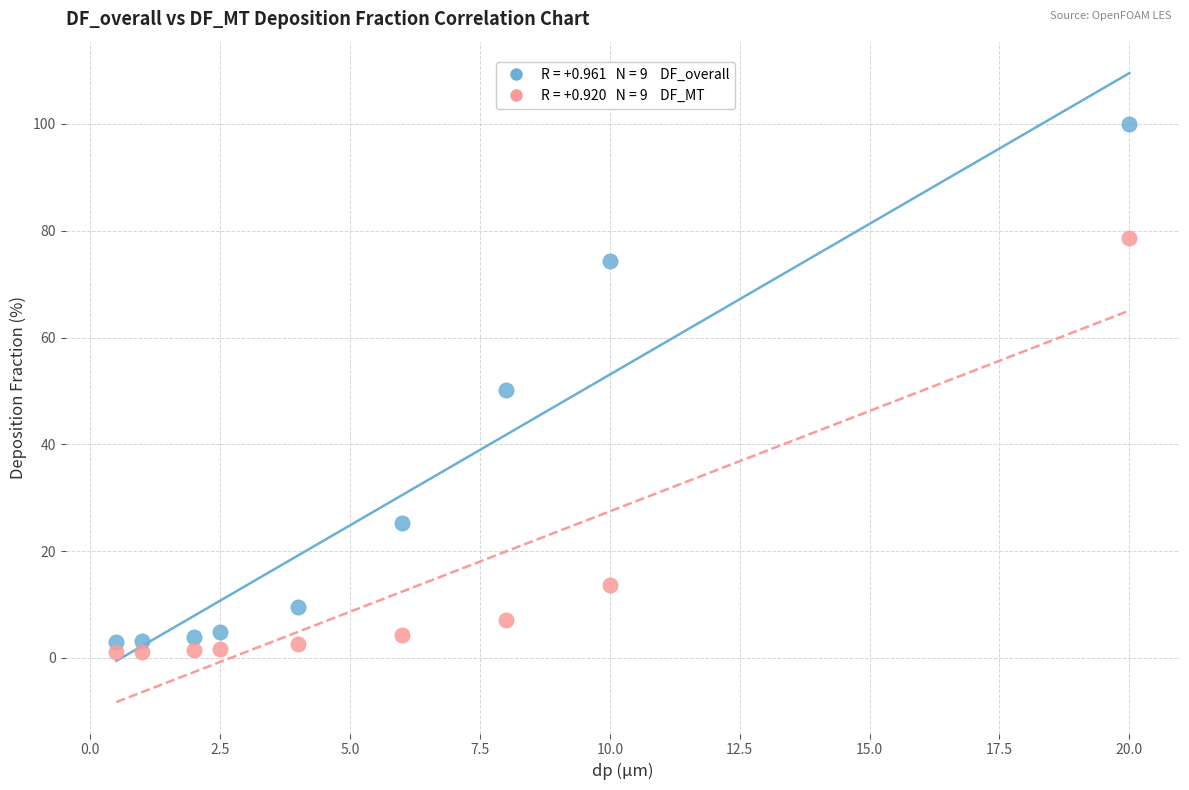

Across all data points, what is the range of Y values (max minus min)?

98.9